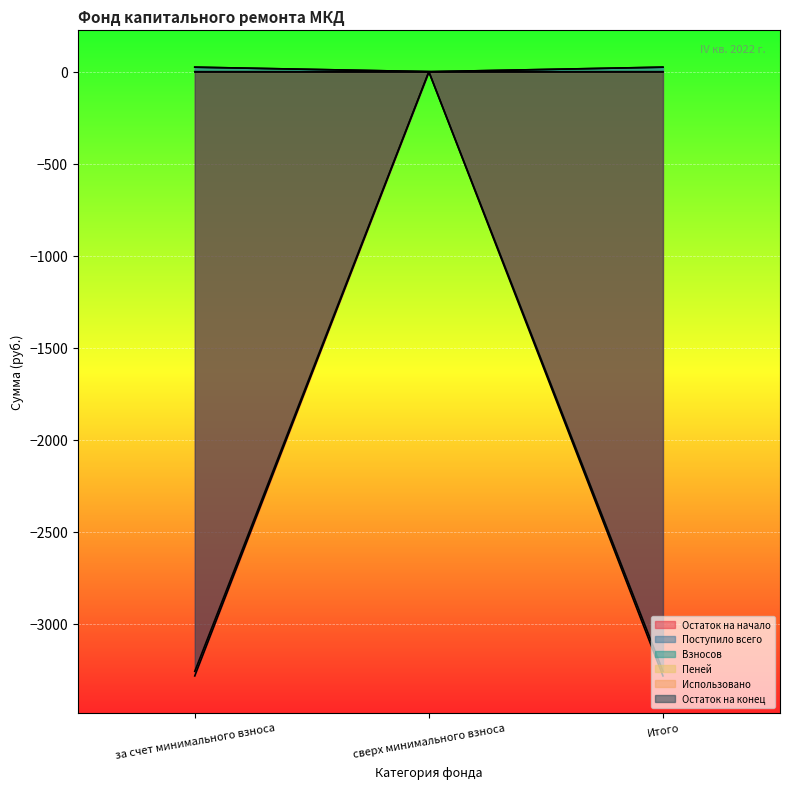

Reading left to right, extract all data points from this chart.

Остаток на начало: за счет минимального взноса=-3282.5	сверх минимального взноса=0.0	Итого=-3282.5
Поступило всего: за счет минимального взноса=24.9	сверх минимального взноса=0.0	Итого=24.9
Взносов: за счет минимального взноса=24.6	сверх минимального взноса=0.0	Итого=24.6
Пеней: за счет минимального взноса=0.3	сверх минимального взноса=0.0	Итого=0.3
Использовано: за счет минимального взноса=0.0	сверх минимального взноса=0.0	Итого=0.0
Остаток на конец: за счет минимального взноса=-3257.6	сверх минимального взноса=0.0	Итого=-3257.6